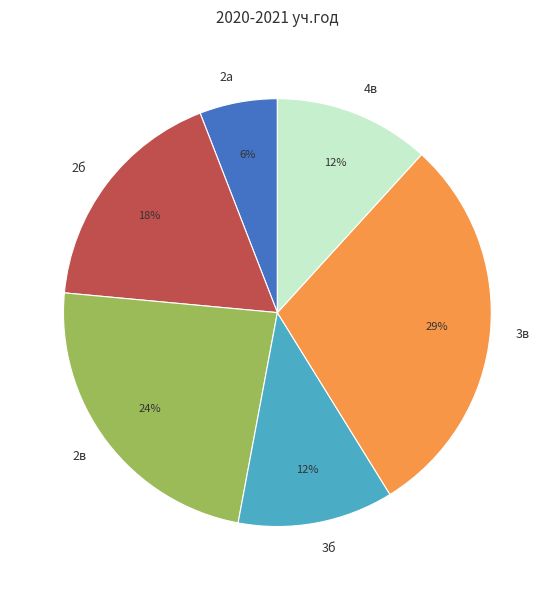

Count the number of slices in the pie.

6